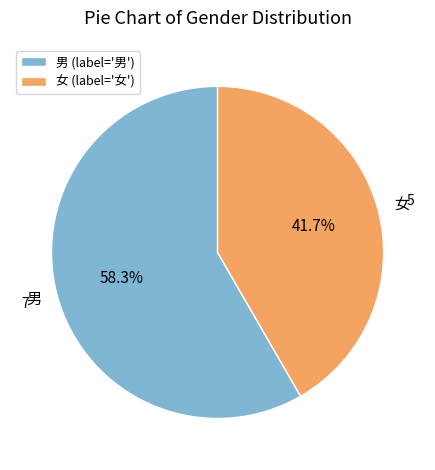

To the nearest percent, what percentage of the pie is 男?

58%